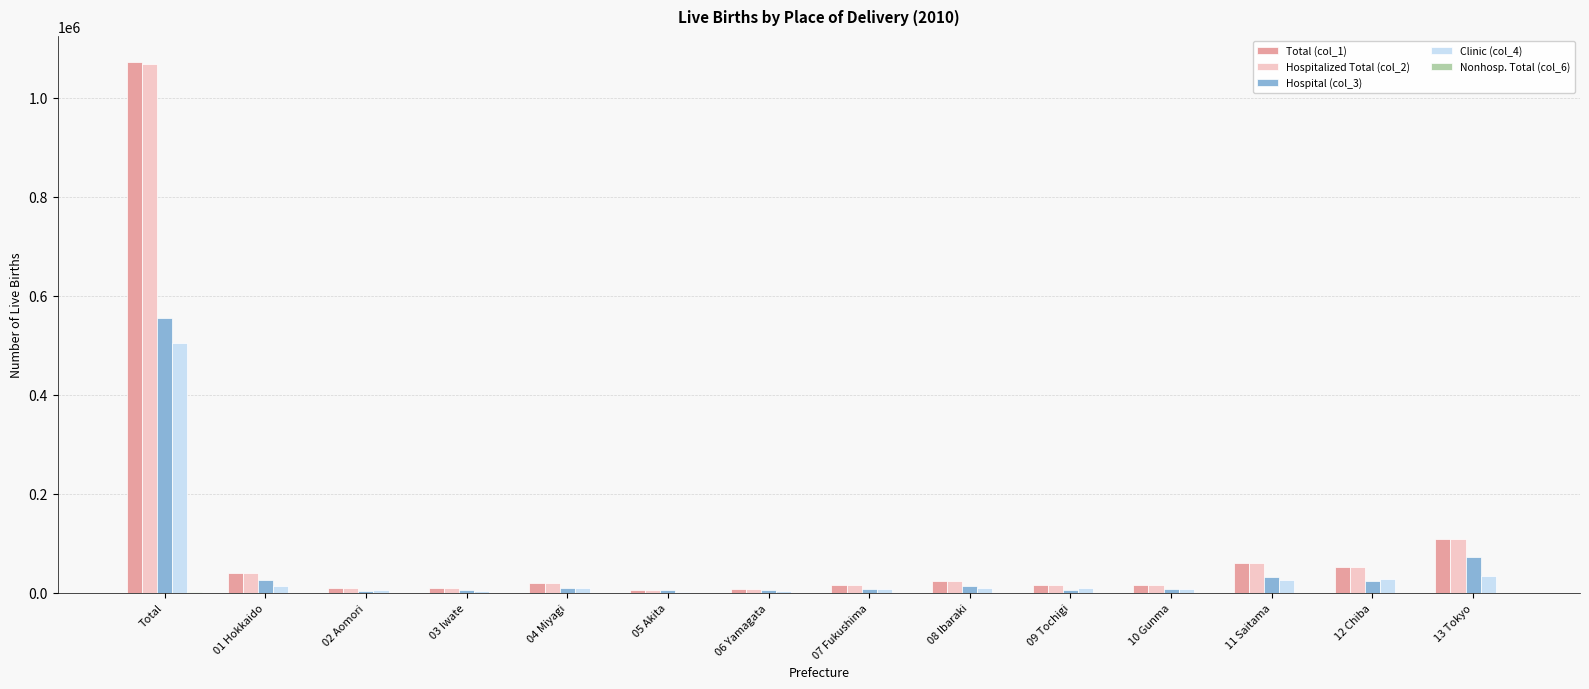

Which category has the highest value in the Clinic (col_4) series?

Total